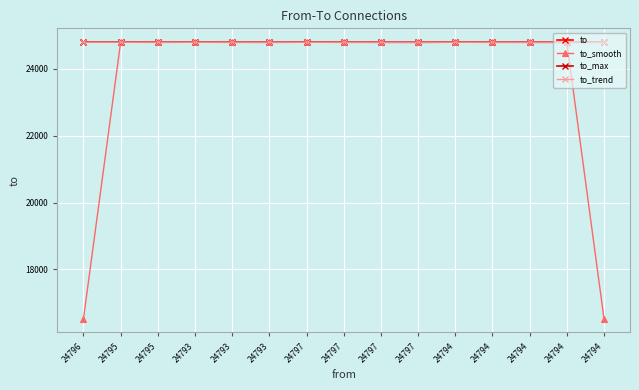

What is the sum of the to_max values at 24797 and 24795?

49596.0